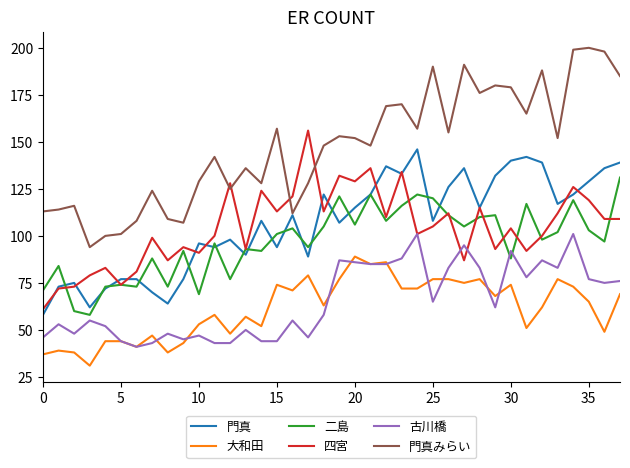

Which series has the widest spread of values?

門真みらい